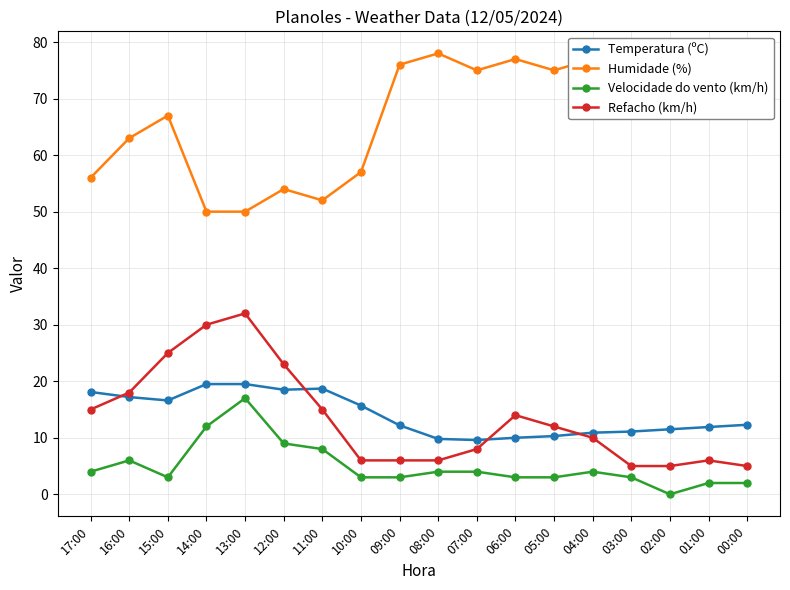

True or false: Velocidade do vento (km/h) and Refacho (km/h) intersect in this chart.

False